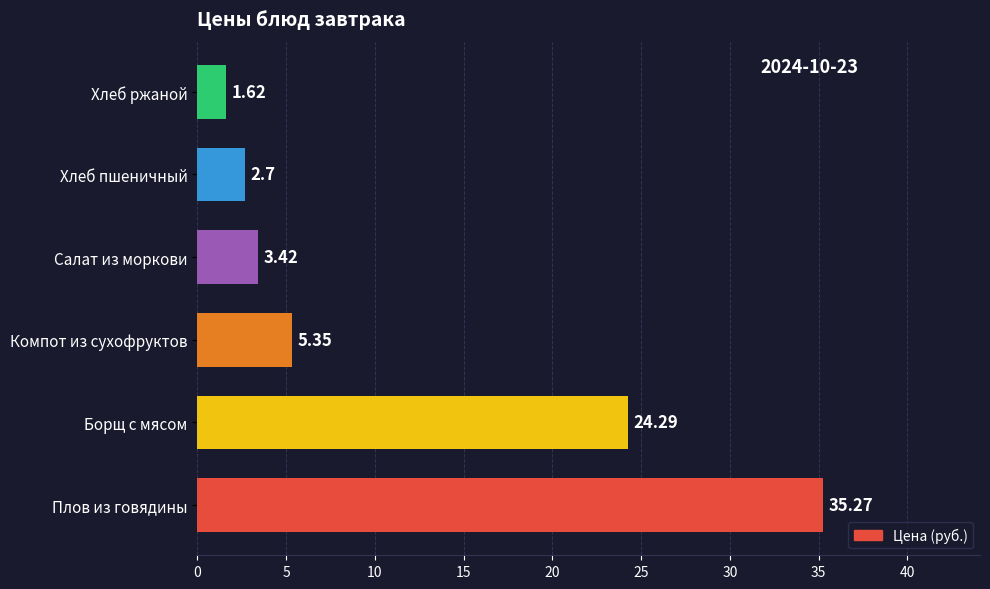

What is the average value?

12.1